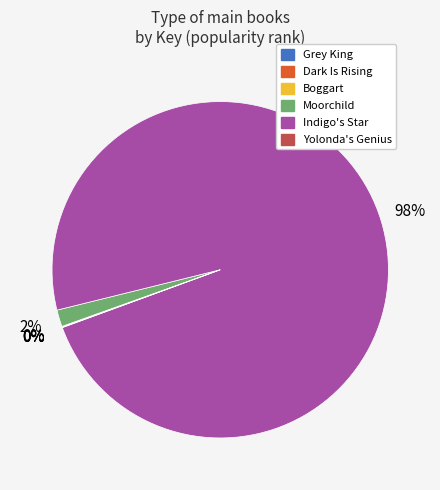

What is the largest slice in the pie chart?

Indigo's Star